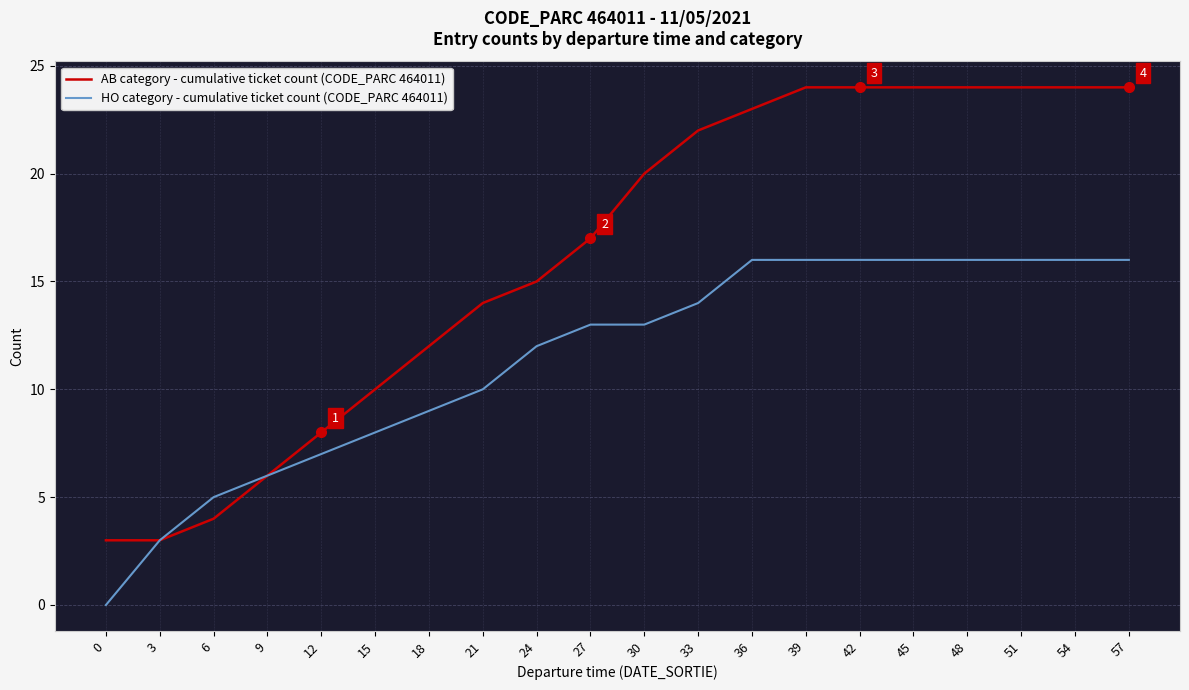

Which series has the largest total across all categories?

AB category - cumulative ticket count (CODE_PARC 464011)